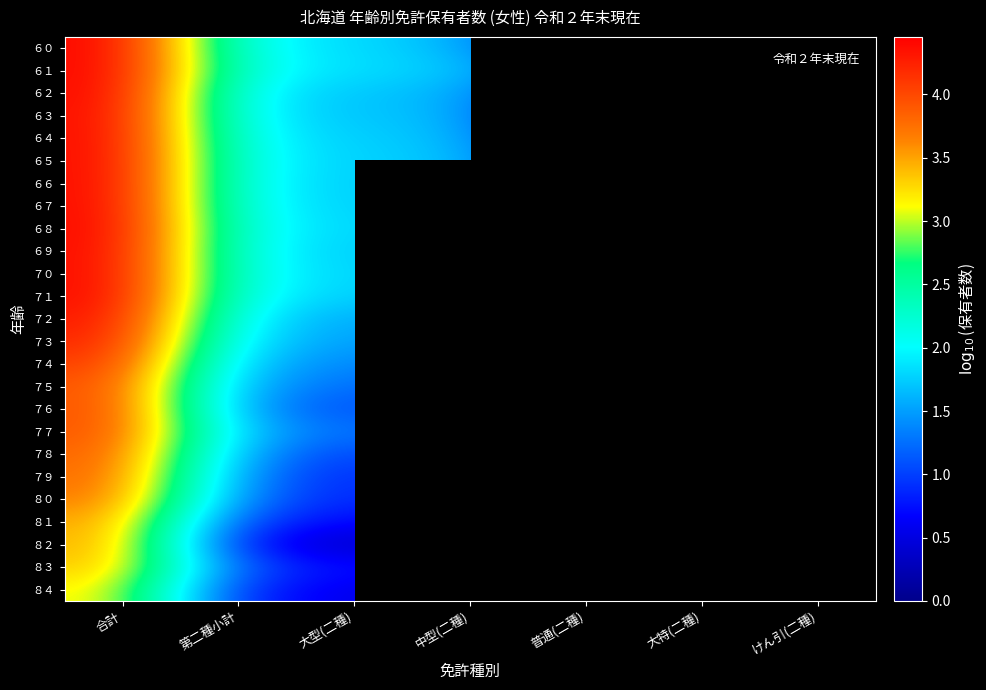

What is the spread (max minus min) of values at 第二種小計?

1.4